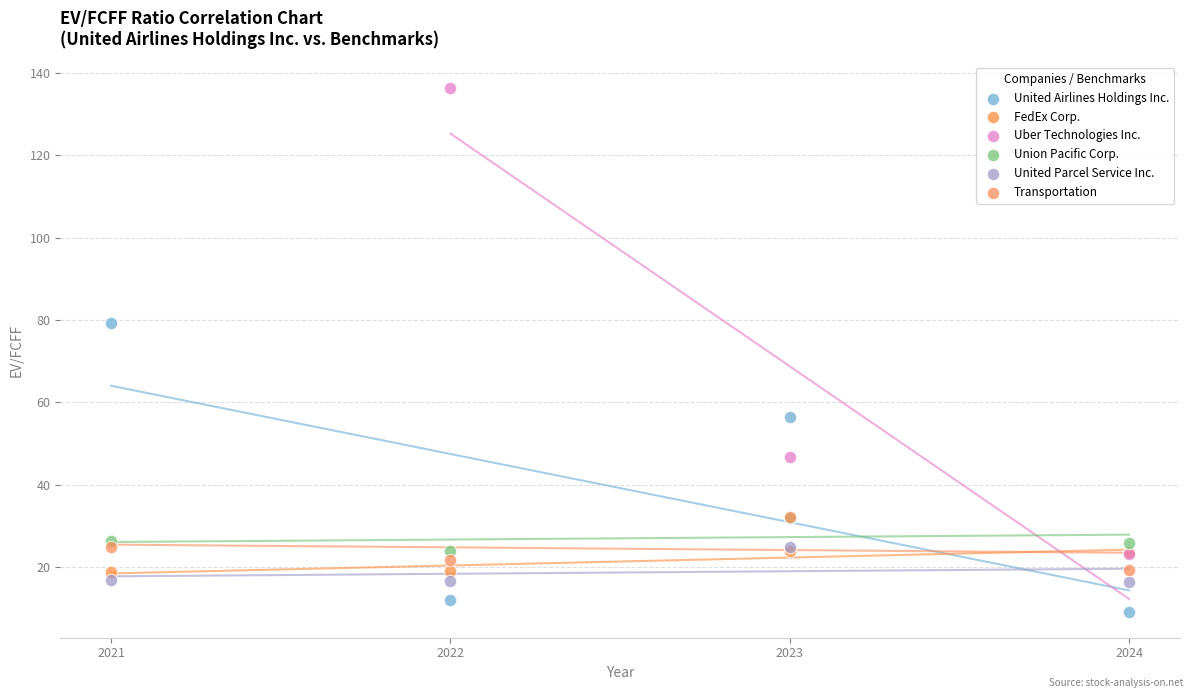

Which series contains the highest Y value?

Uber Technologies Inc.